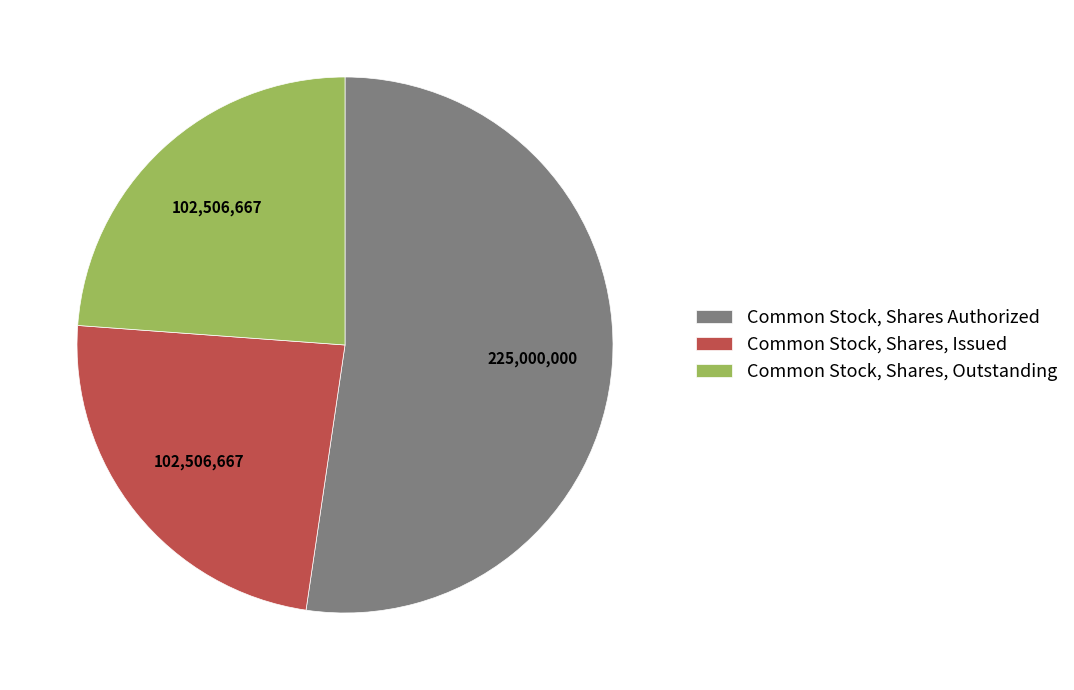

How many slices are in this pie chart?

3